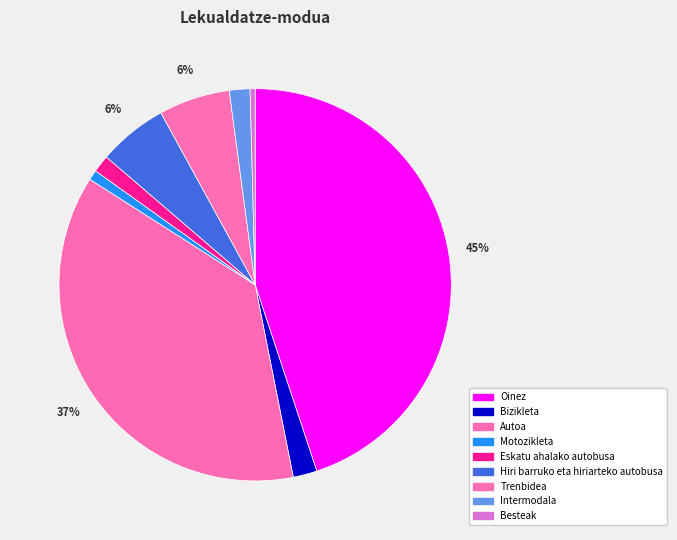

Do Eskatu ahalako autobusa and Oinez together represent more than half of the pie?

No